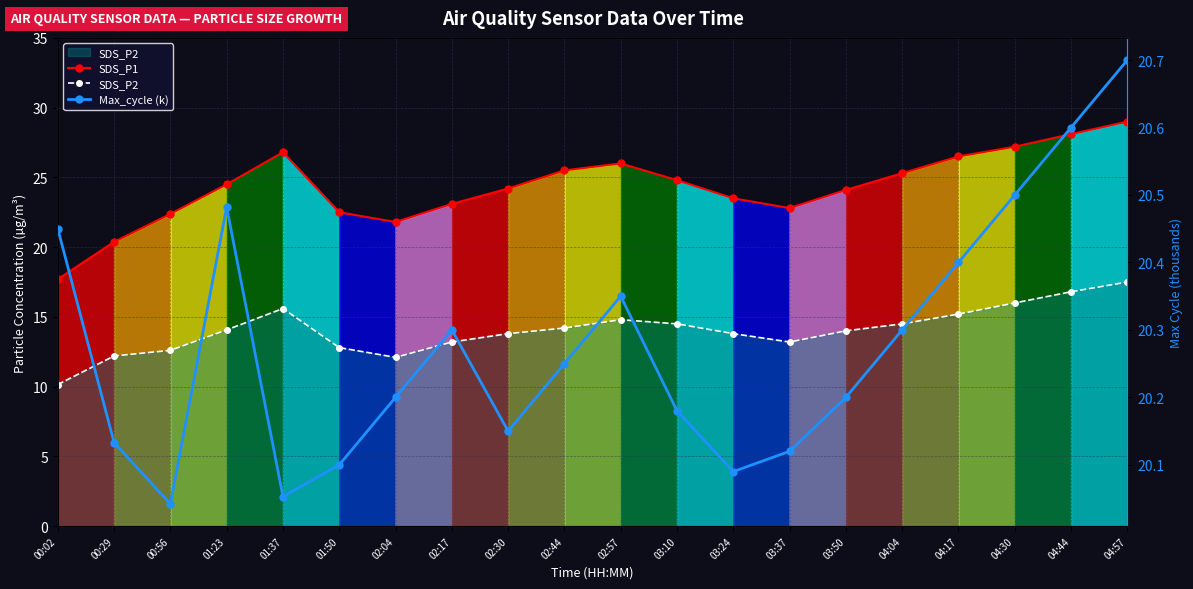

At which category does the chart reach its minimum across all series?

00:02